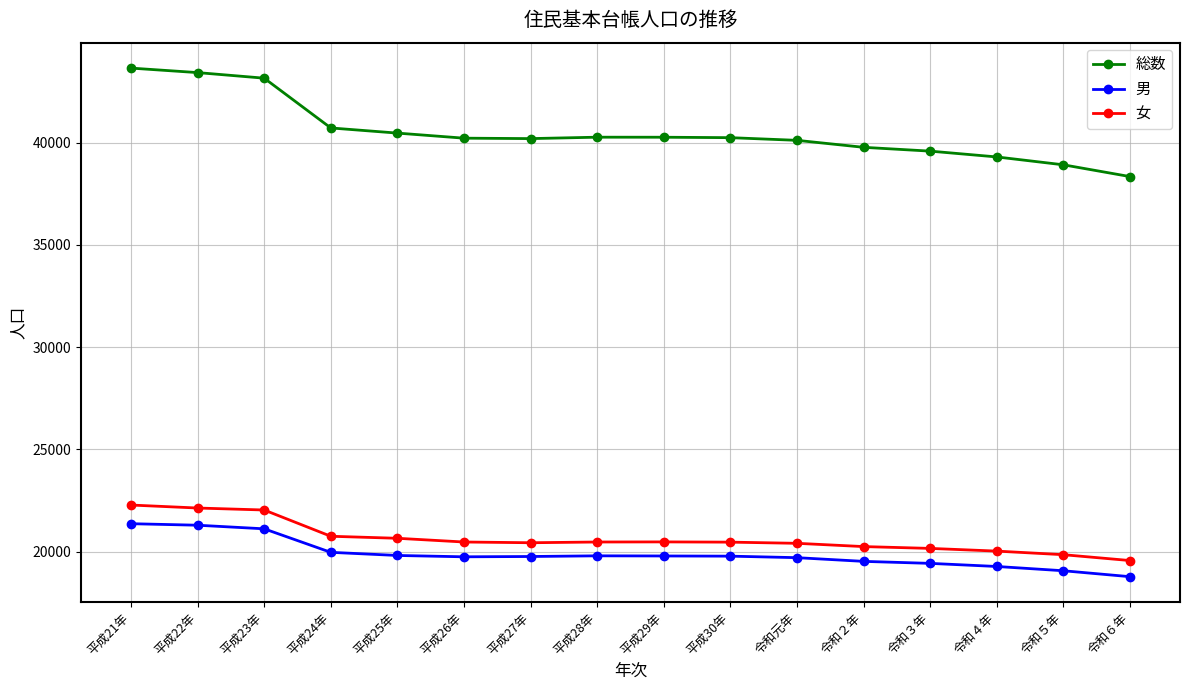

True or false: 女 has more than 0 interior local peaks.

True